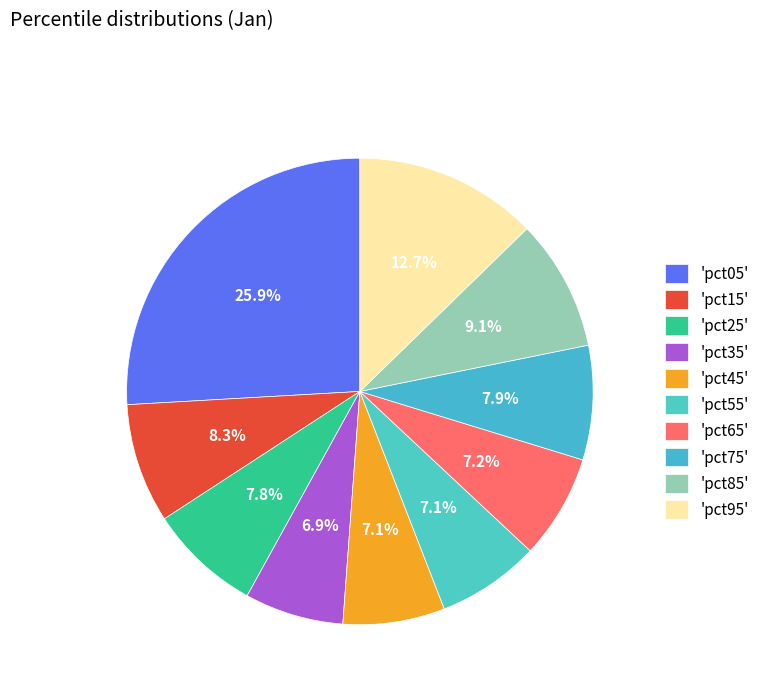

Which category has the smallest portion of the pie?

pct35